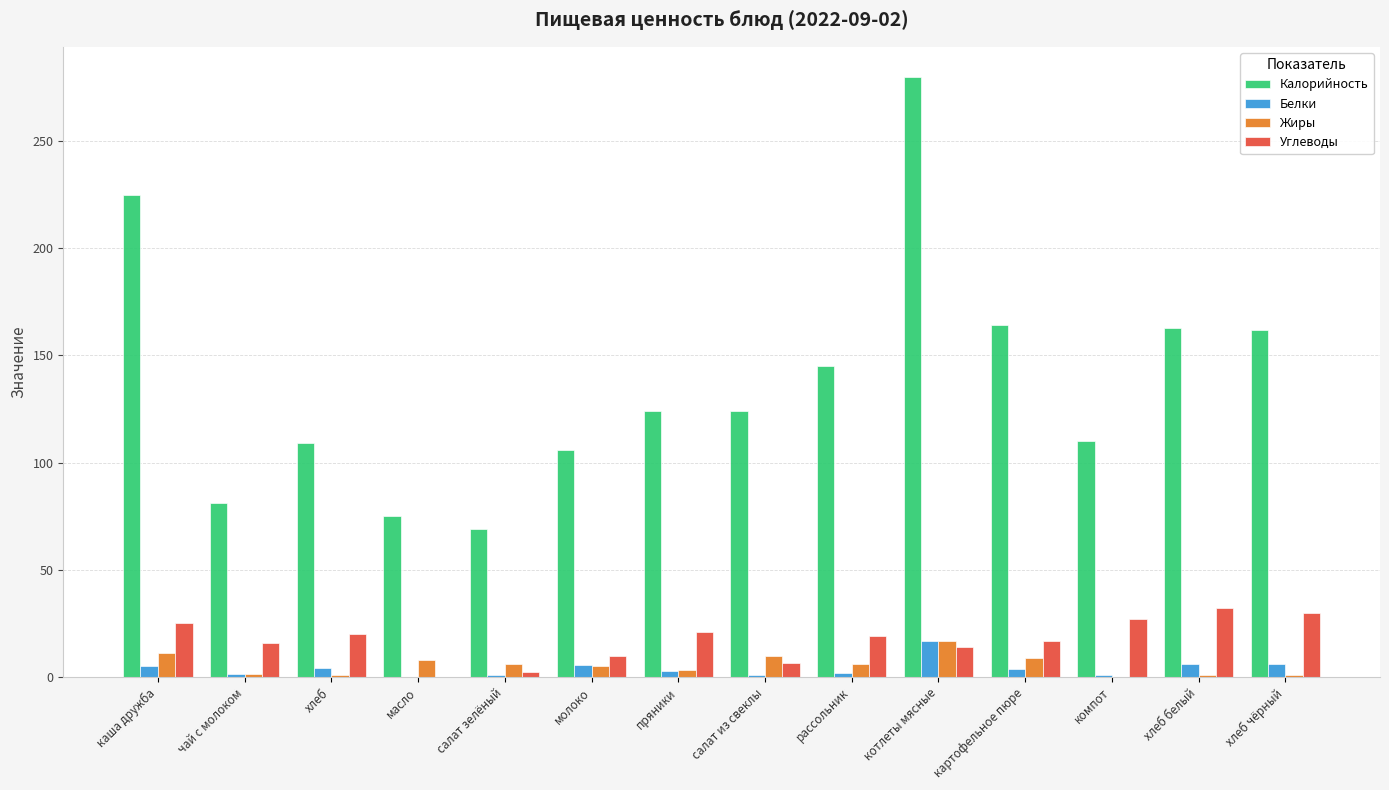

Is it true that Углеводы equals 34.0 at хлеб?

False